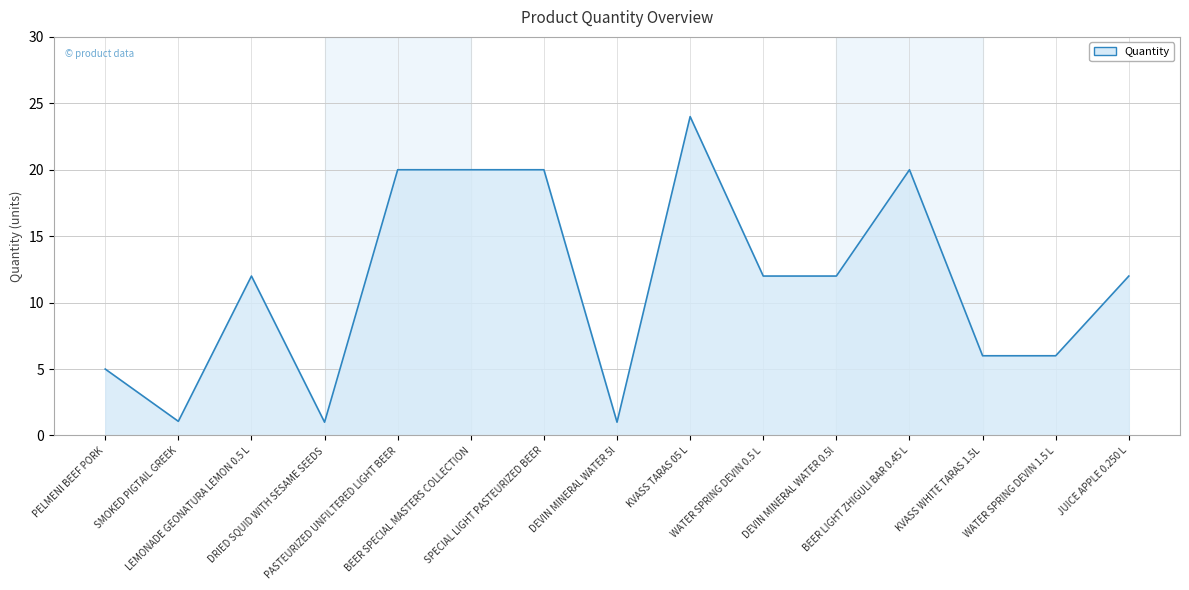

What is the difference between the maximum and minimum values?

23.0